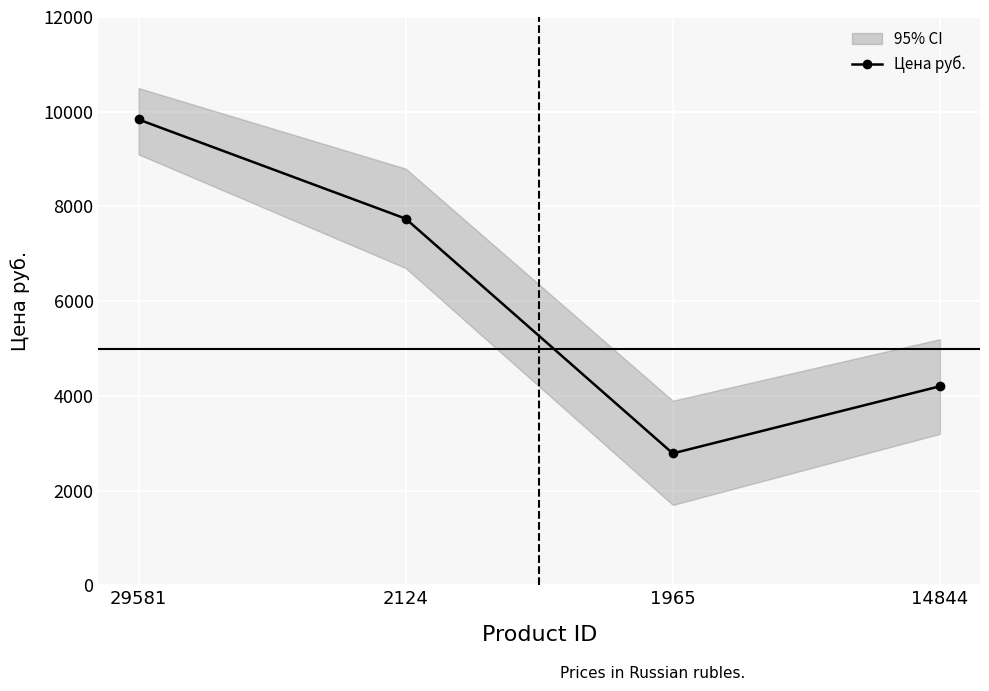

Approximately how many times larger is the value at 2124 compared to 14844?

1.8